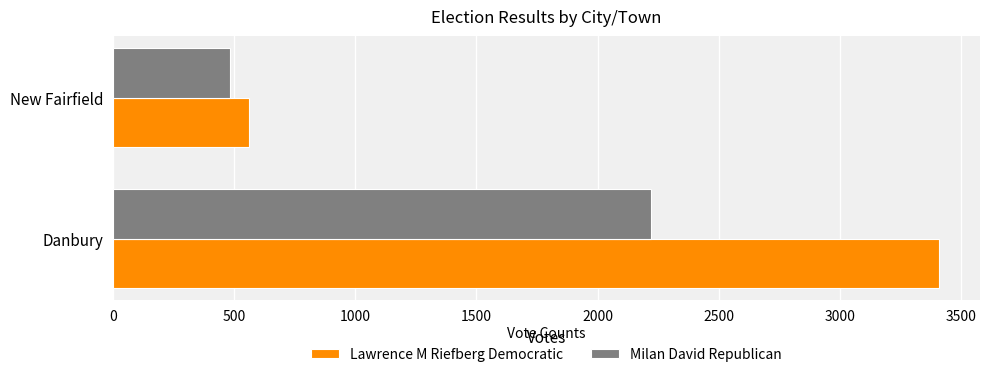

At how many categories does at least one series exceed 1608?

1